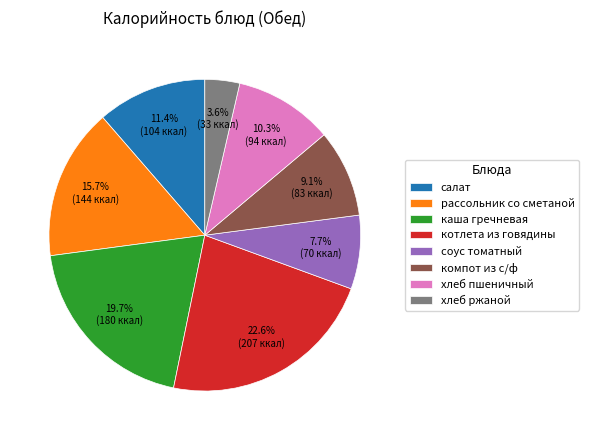

Which slice is the largest?

котлета из говядины